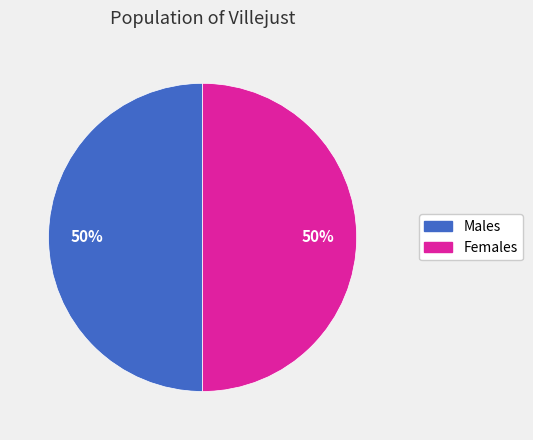

Count the number of slices in the pie.

2